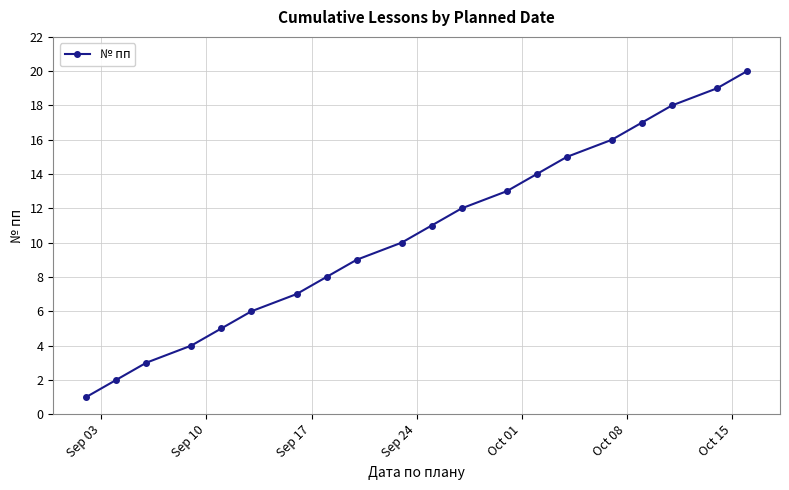

What is the difference between the maximum and second lowest values?

18